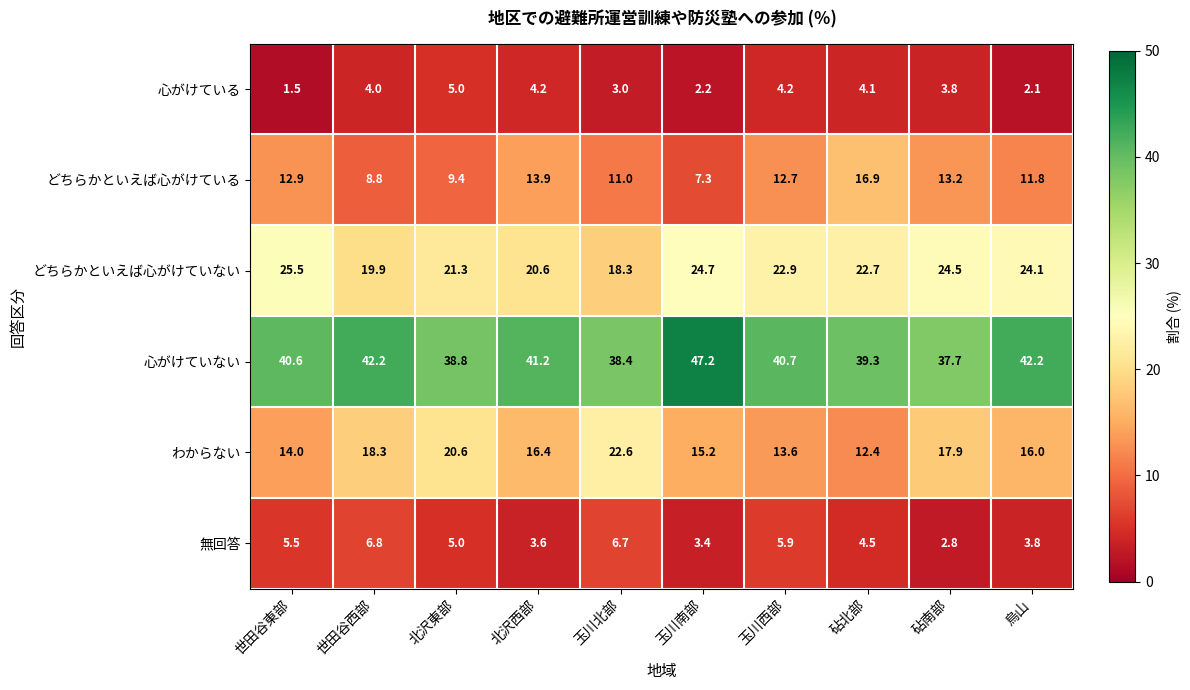

How many series are shown in this chart?

6